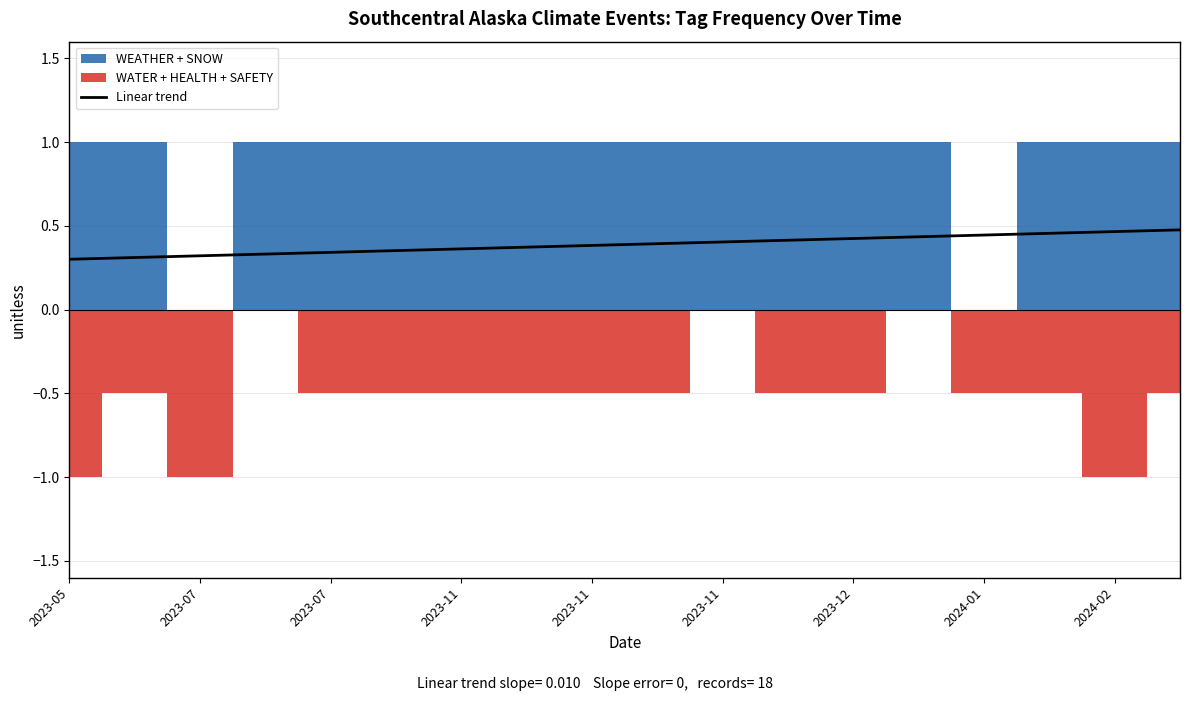

Is it true that the value at 17 is 0.7?

False